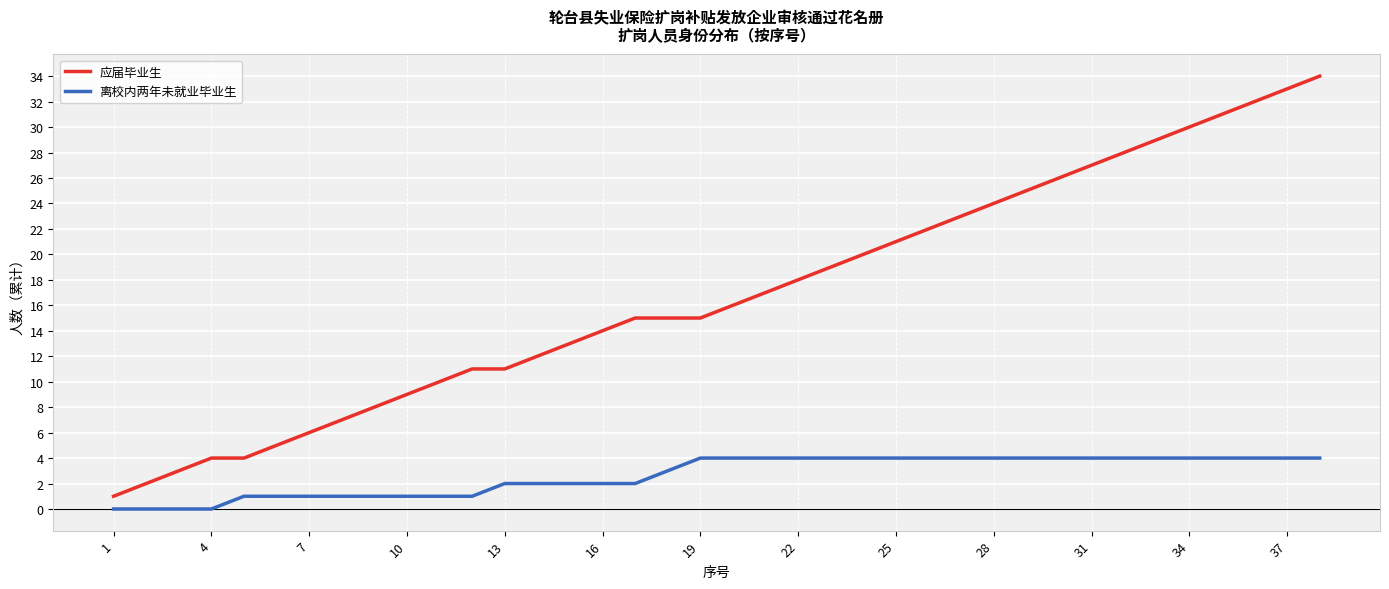

Which series has the largest range (max minus min)?

应届毕业生